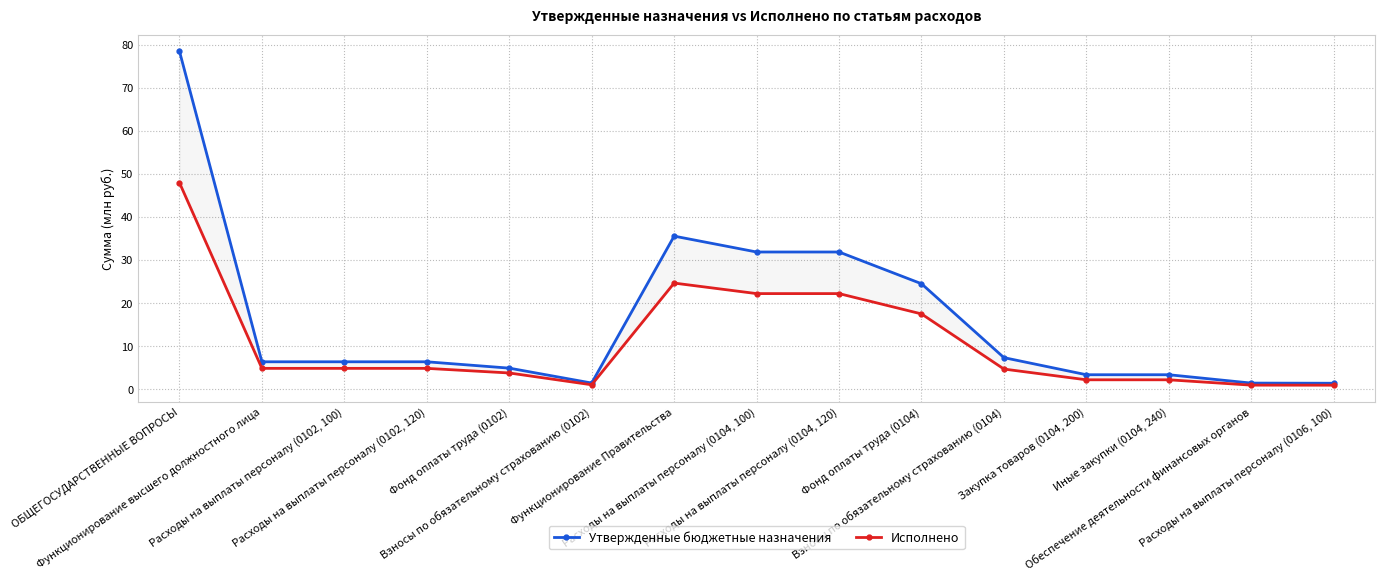

What position from the right is Фонд оплаты труда (0104)?

6